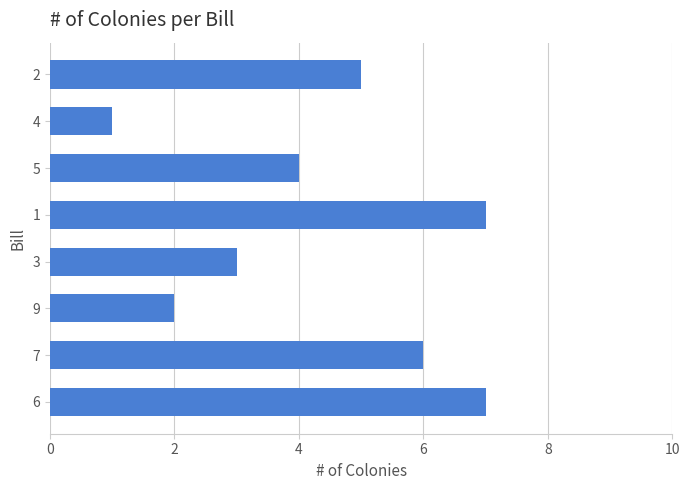

Reading bottom to top, transcribe all the data shown in this chart.

7	6	2	3	7	4	1	5